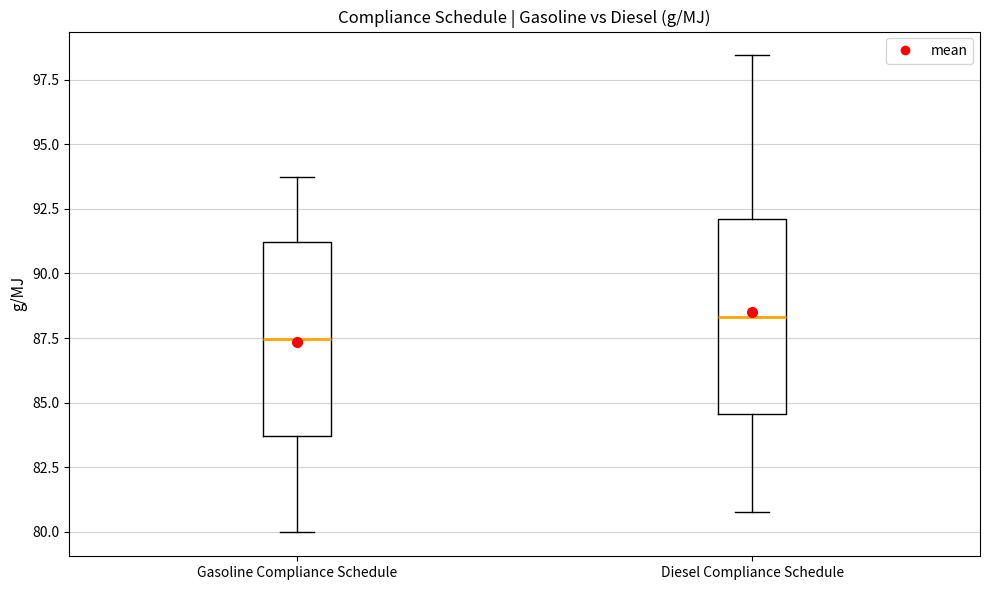

Reading left to right, transcribe this box plot: for each box, give where its median line is, the range the box spans, and where its two whiskers end, as read against the y-axis. The values are not printed on the chart, so give them approximately, as read against the axis.

Gasoline Compliance Schedule: median 87.5, box 83.5 to 91.0, whiskers 80.0 to 93.5
Diesel Compliance Schedule: median 88.5, box 84.5 to 92.0, whiskers 81.0 to 98.5